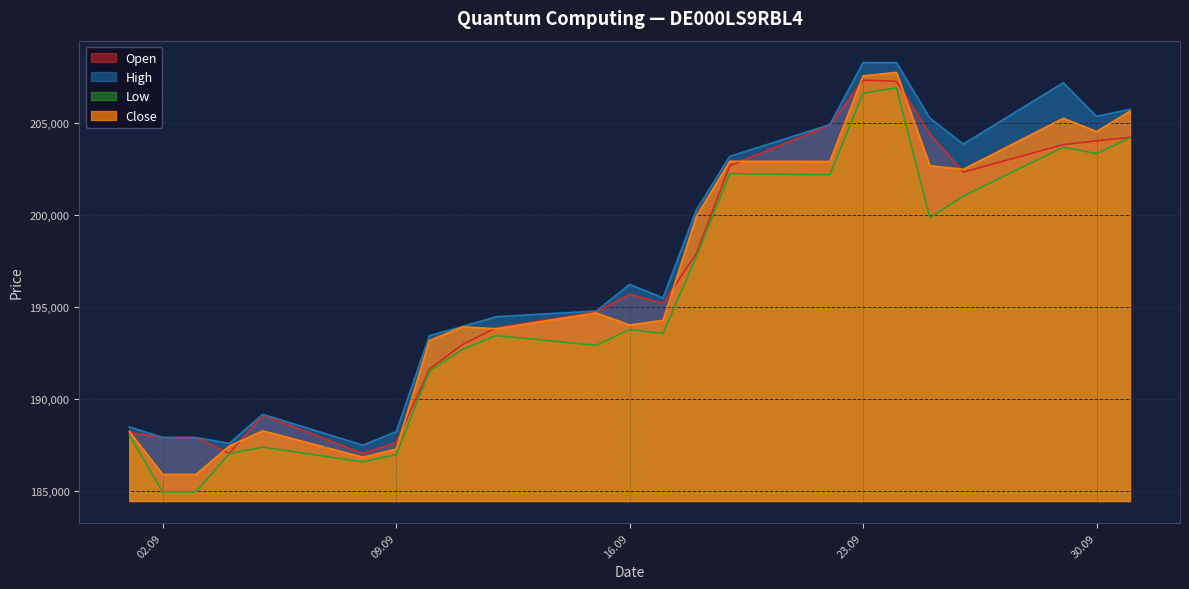

Reading right to left, extract all data points from this chart.

Open: 204228	204038	203834	202335	204426	207274	207342	204894	202681	197910	195199	195693	194734	193871	192973	191631	187632	187045	189133	187048	187906	187906	188188
High: 205755	205367	207196	203861	205273	208289	208293	204921	203192	200284	195497	196237	194787	194475	193951	193449	188223	187491	189171	187589	187906	187906	188488
Low: 204197	203340	203693	201030	199859	206914	206629	202191	202253	197743	193559	193780	192919	193449	192709	191528	186970	186585	187383	187032	184955	184955	188028
Close: 205652	204545	205265	202488	202691	207759	207572	202918	202927	199932	194276	194025	194679	193821	193925	193188	187278	186837	188270	187451	185900	185900	188233